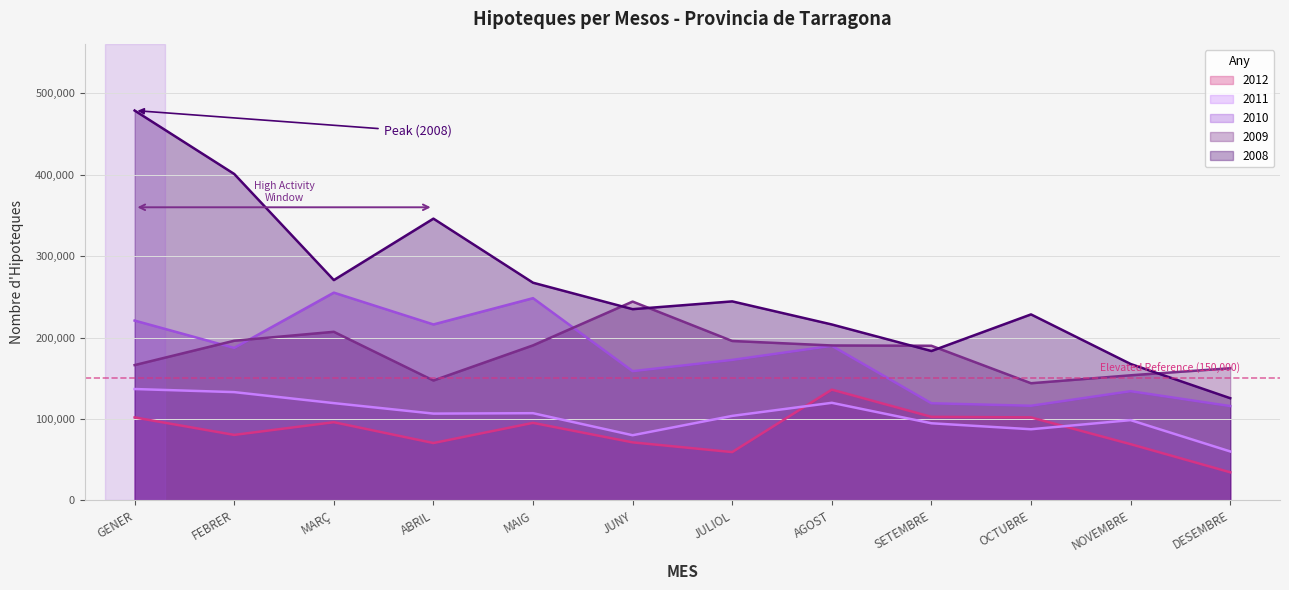

In 2008, how many points are lower than both neighbors (excluding endpoints)?

3